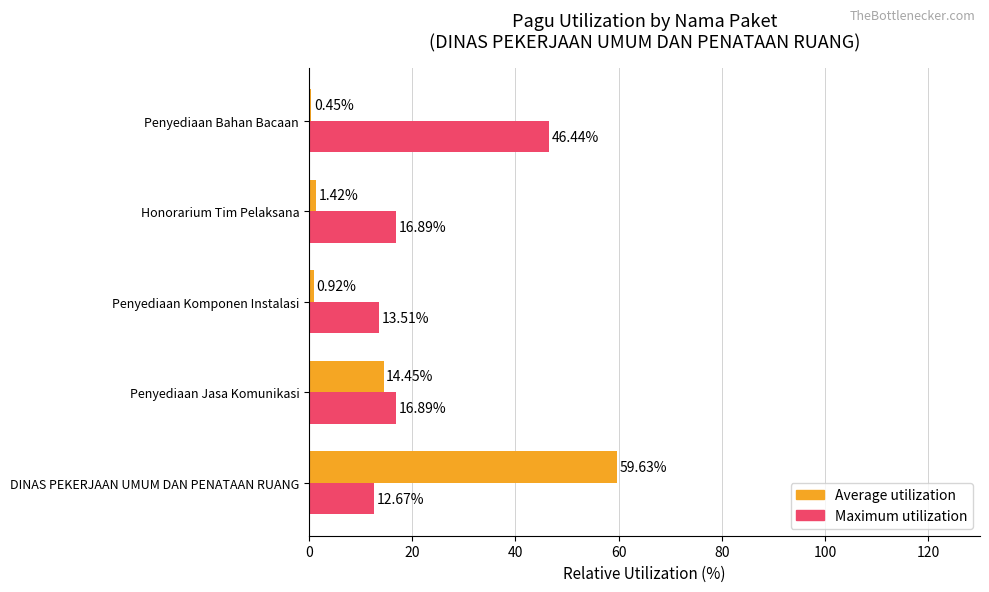

At which label is Average utilization closest to 30?

Penyediaan Jasa Komunikasi